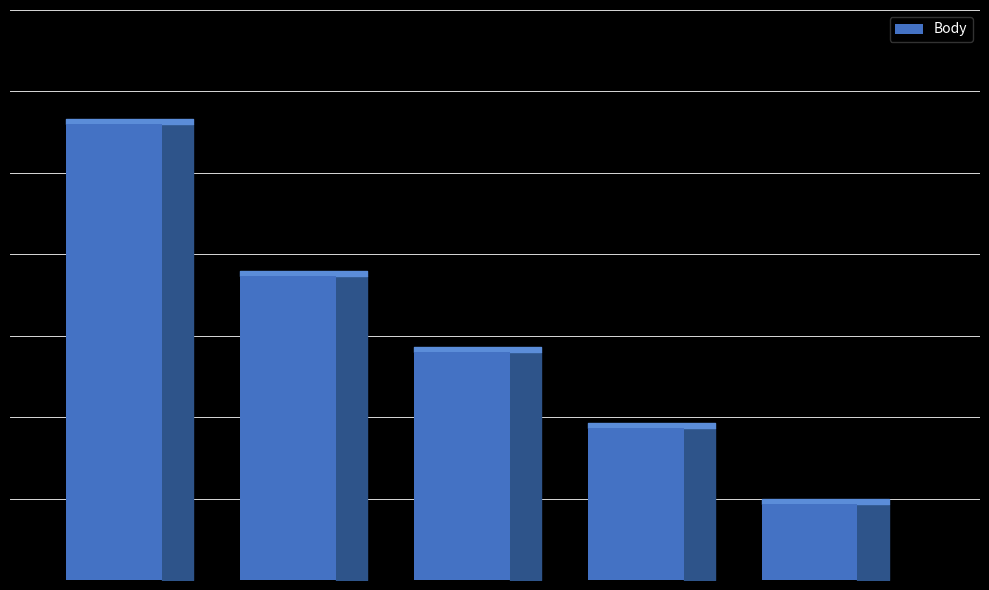

Are the bars horizontal?

No